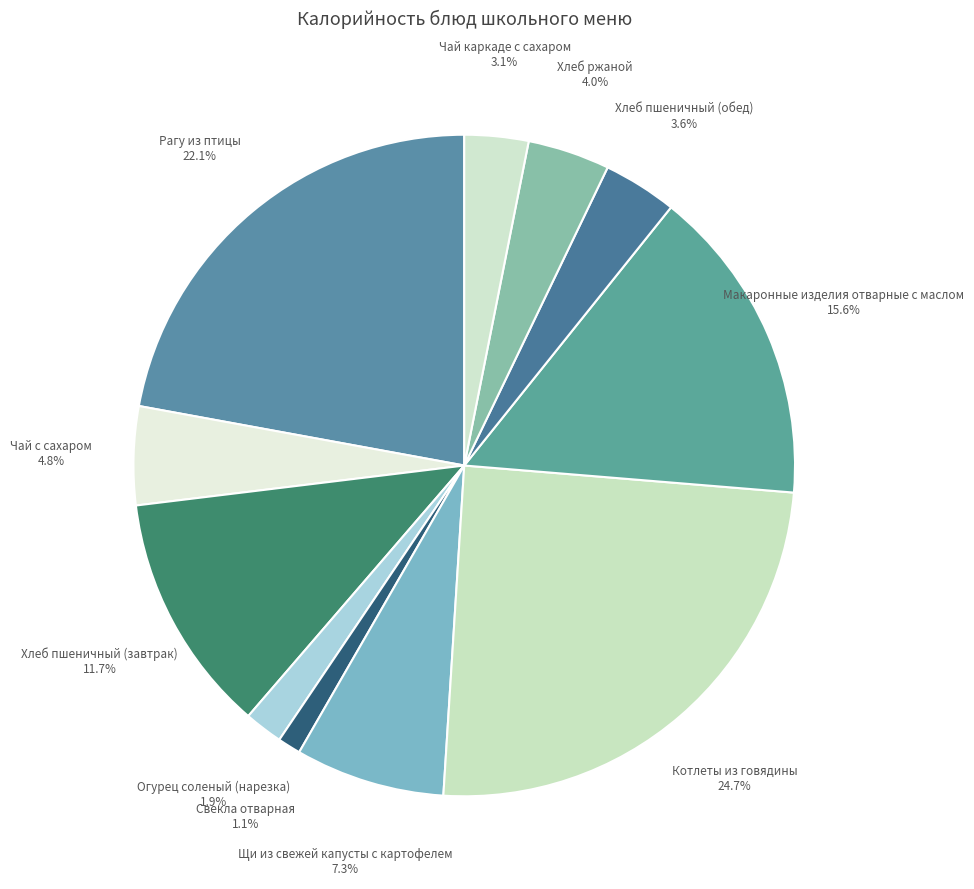

How many segments does this pie chart have?

11